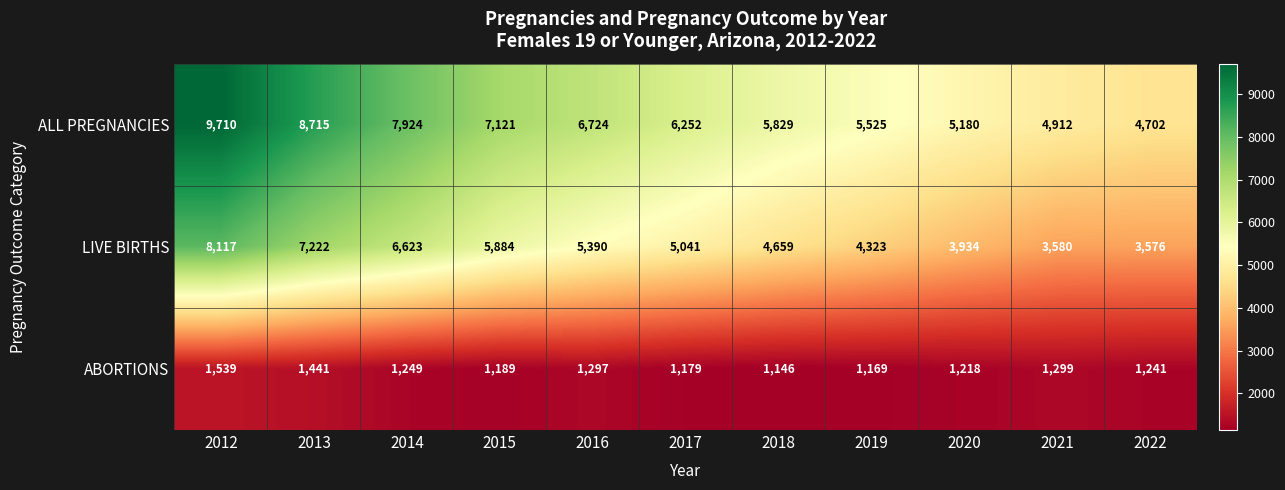

At which category is the sum across all series the highest?

2012